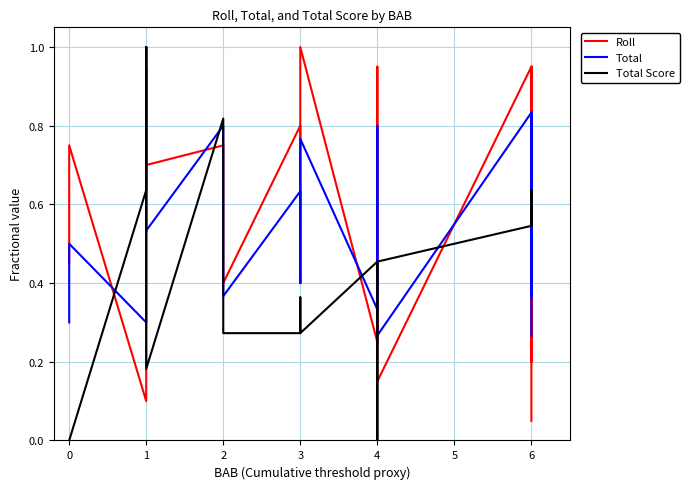

Is it true that Total Score equals 0.1 at 3?

False